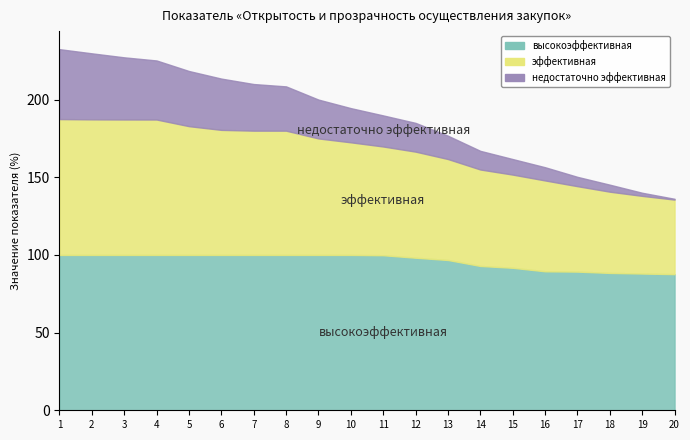

True or false: недостаточно эффективная has more than 2 points higher than both neighbors.

False